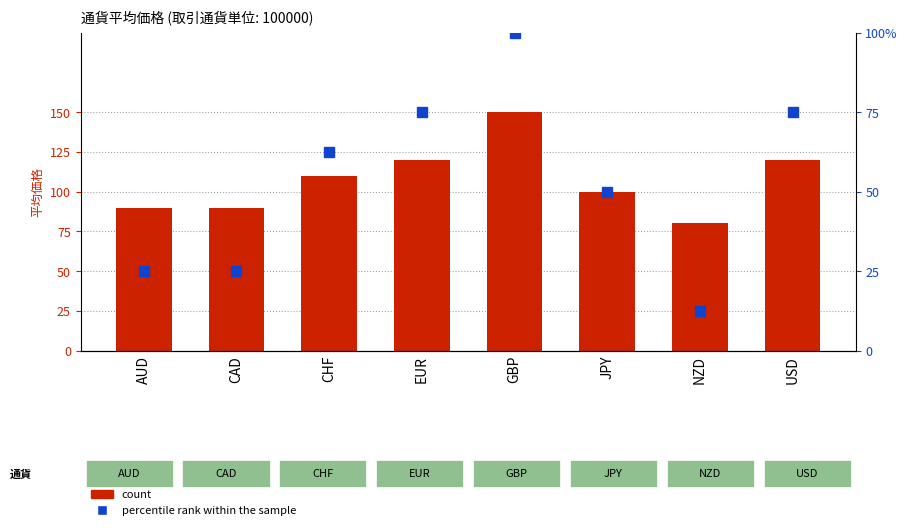

What position from the right is USD?

1